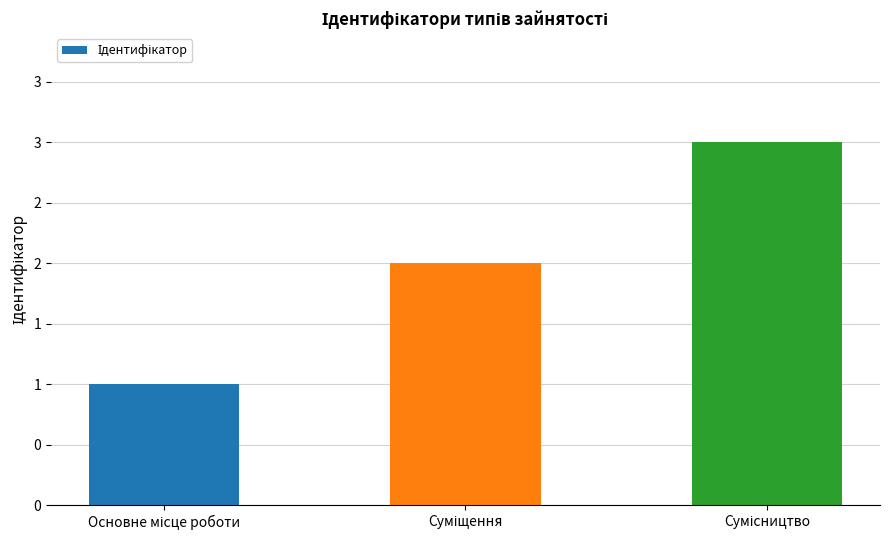

Read the value at Основне місце роботи.

1